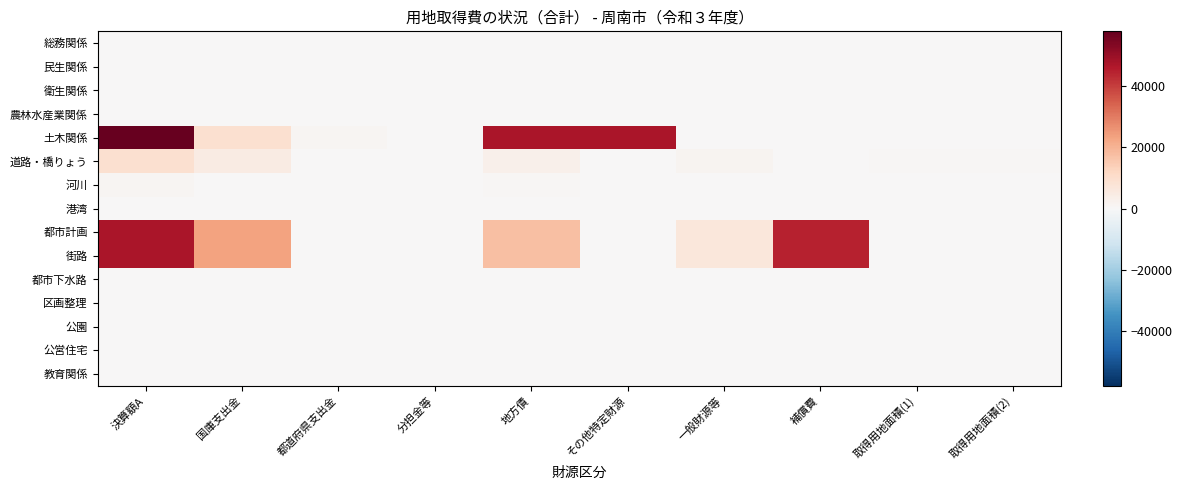

At 決算額A, list the series in order from smallest to largest.

総務関係, 民生関係, 衛生関係, 農林水産業関係, 港湾, 都市下水路, 区画整理, 公園, 公営住宅, 教育関係, 河川, 道路・橋りょう, 都市計画, 街路, 土木関係